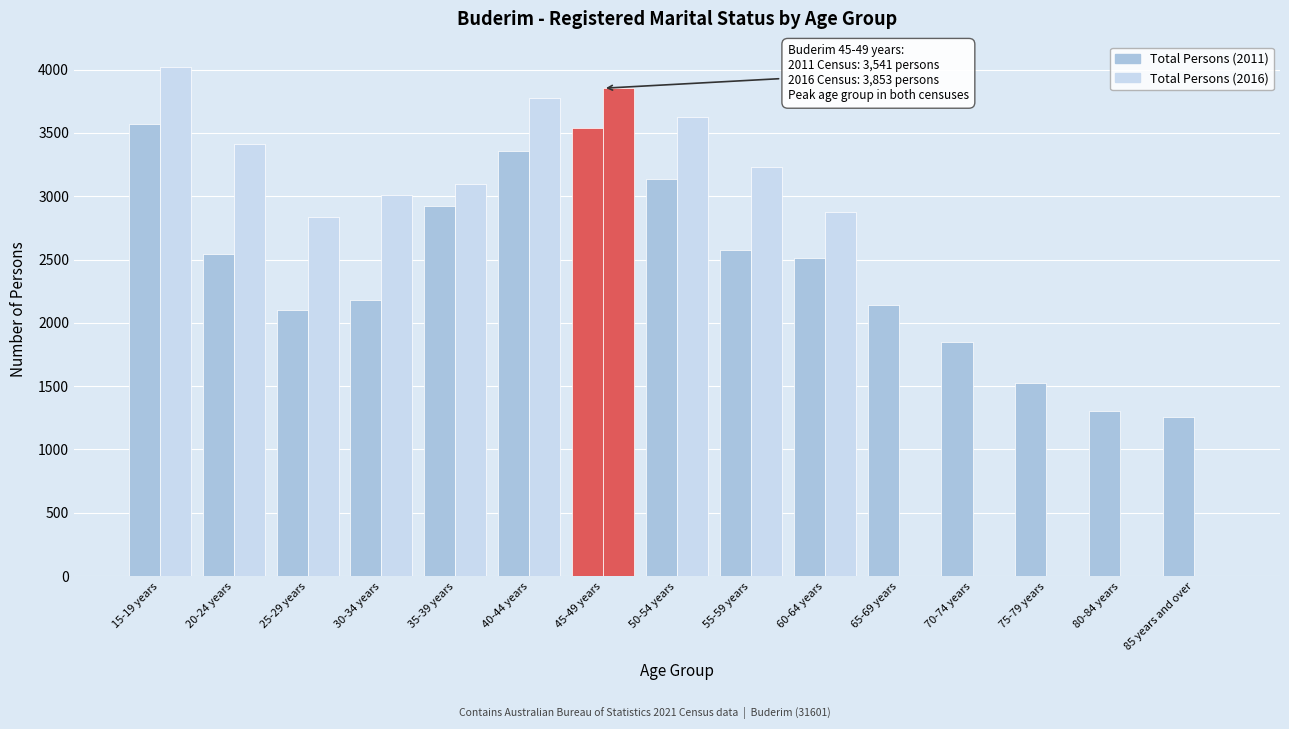

Count the number of categories in the chart.

15